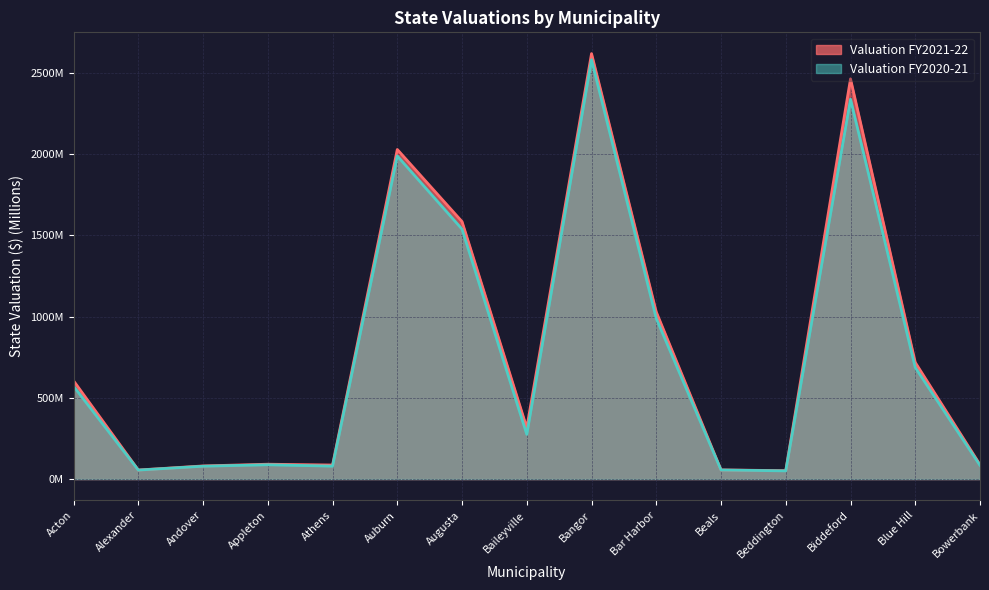

True or false: Valuation FY2020-21 and Valuation FY2021-22 cross at least once.

False